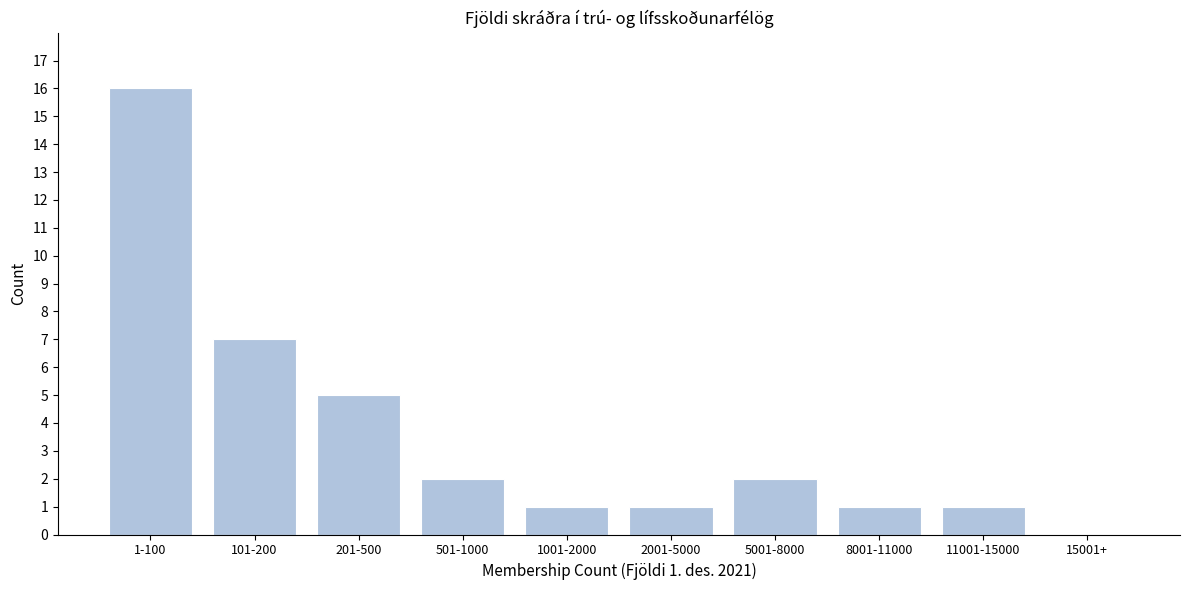

Reading left to right, what are all the values shown in this chart?

1-100=16	101-200=7	201-500=5	501-1000=2	1001-2000=1	2001-5000=1	5001-8000=2	8001-11000=1	11001-15000=1	15001+=0